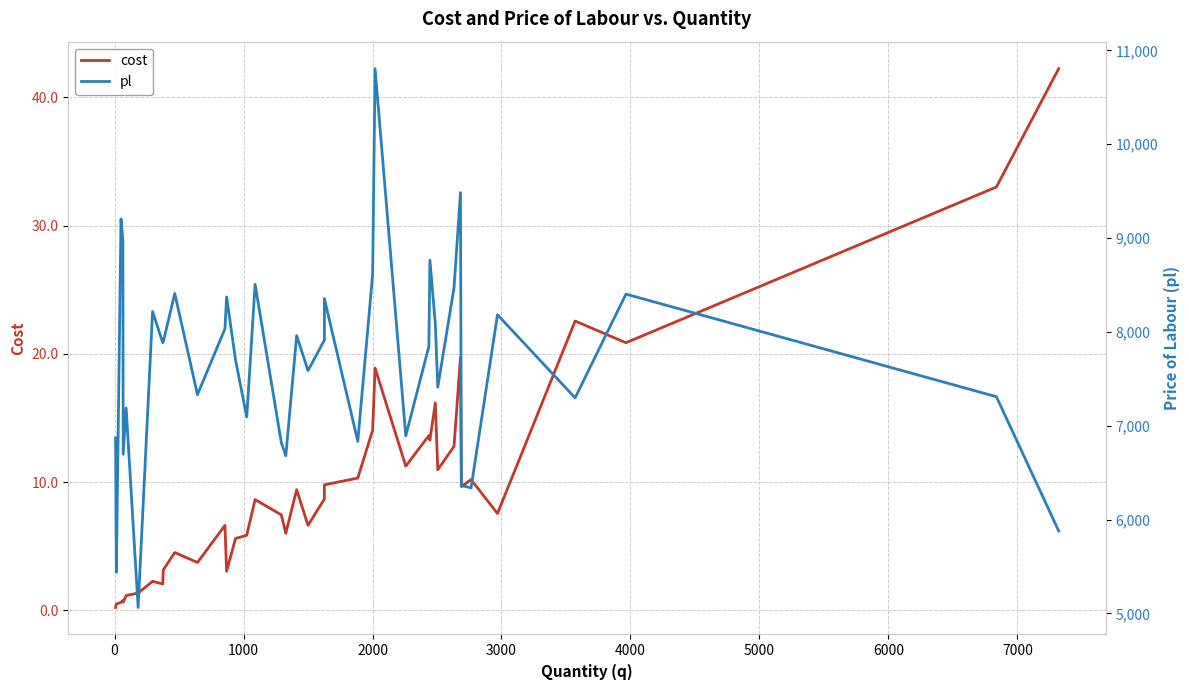

Count the number of data series in this chart.

2